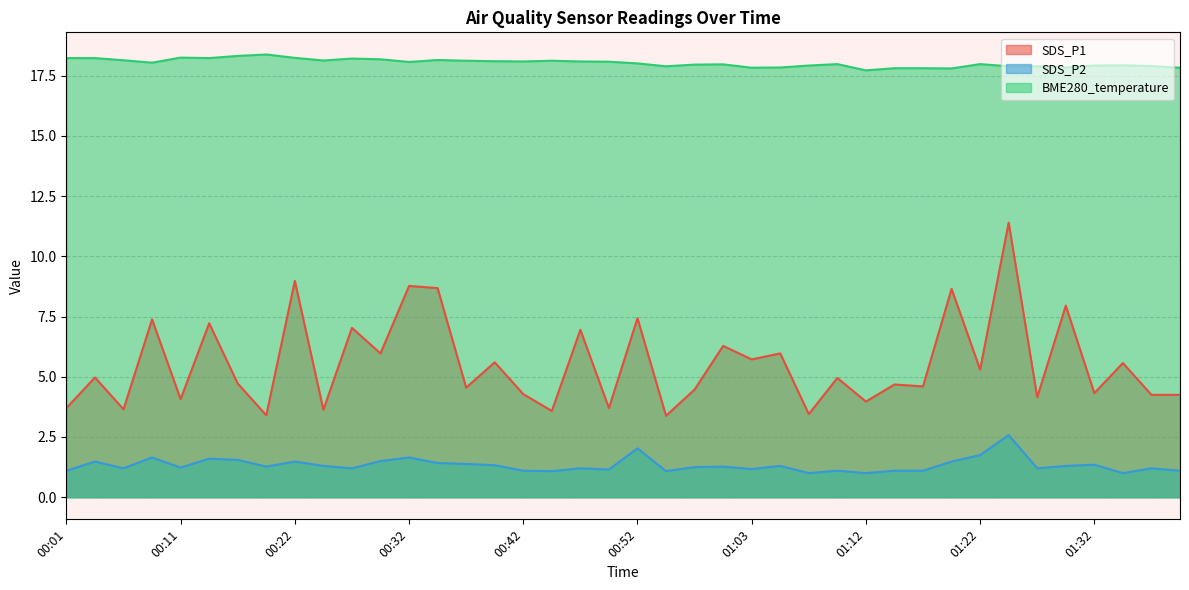

Is the value of SDS_P2 at 00:01 greater than the value of SDS_P1 at 01:37?

No